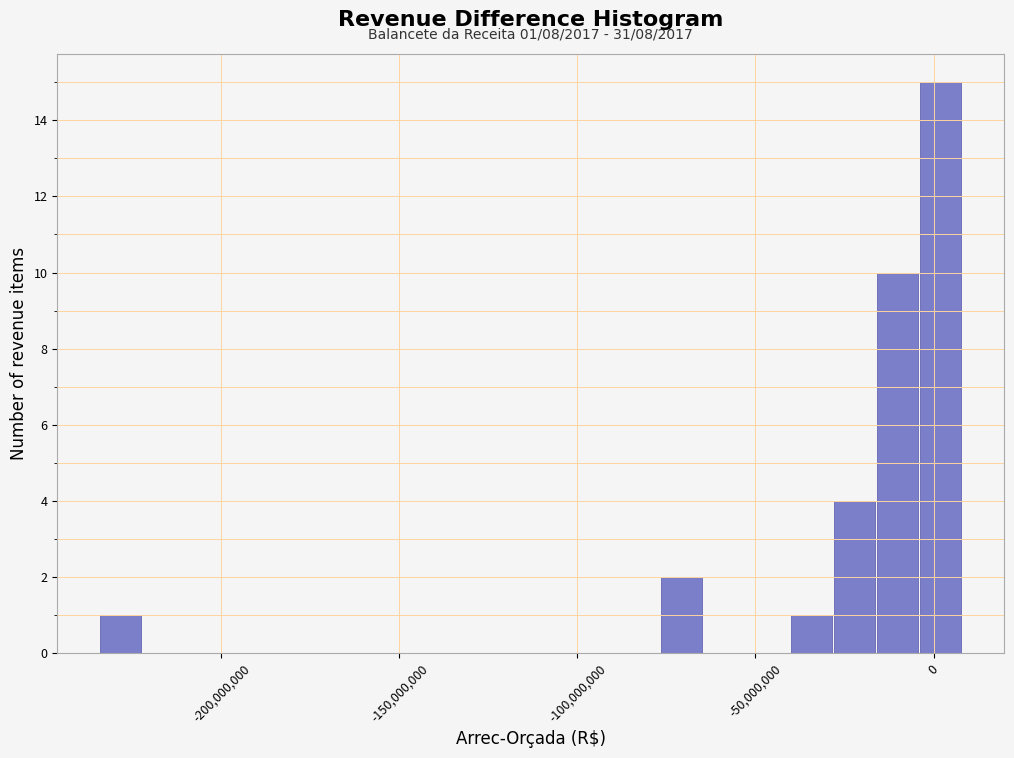

Read against the x-axis, roughly where is the centre of the tallest bar?

0